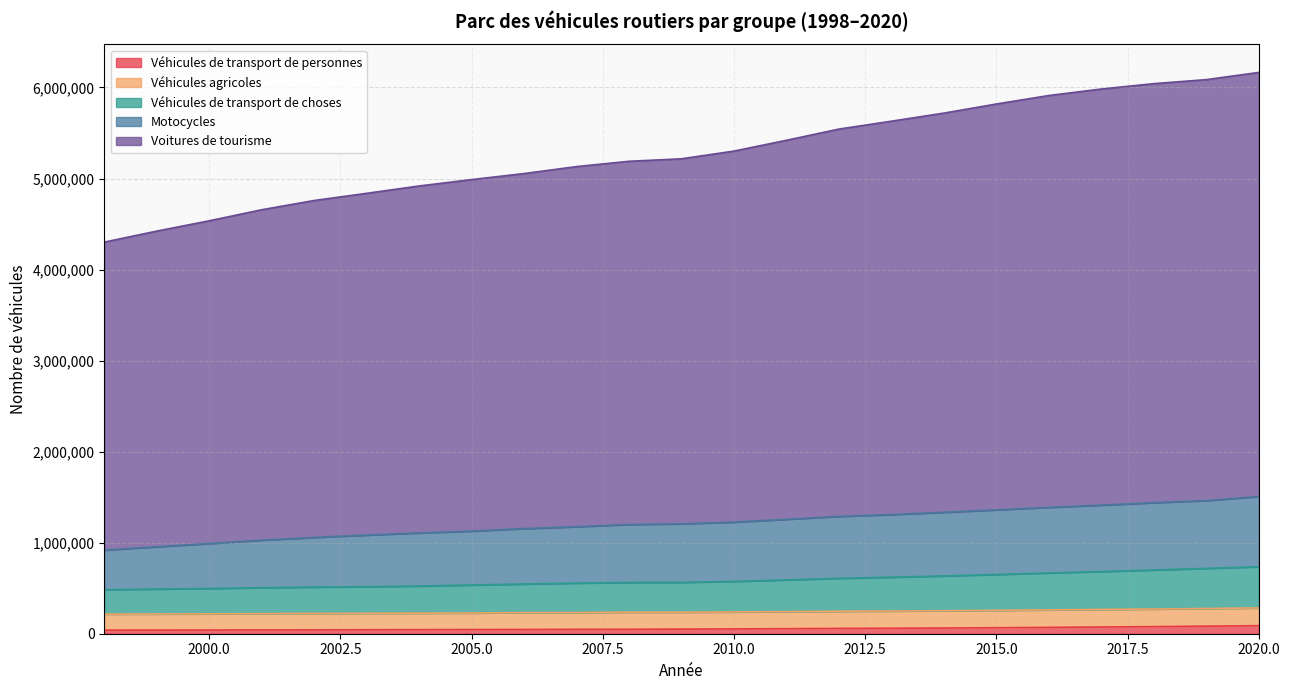

True or false: Véhicules de transport de choses and Voitures de tourisme cross at least once.

False